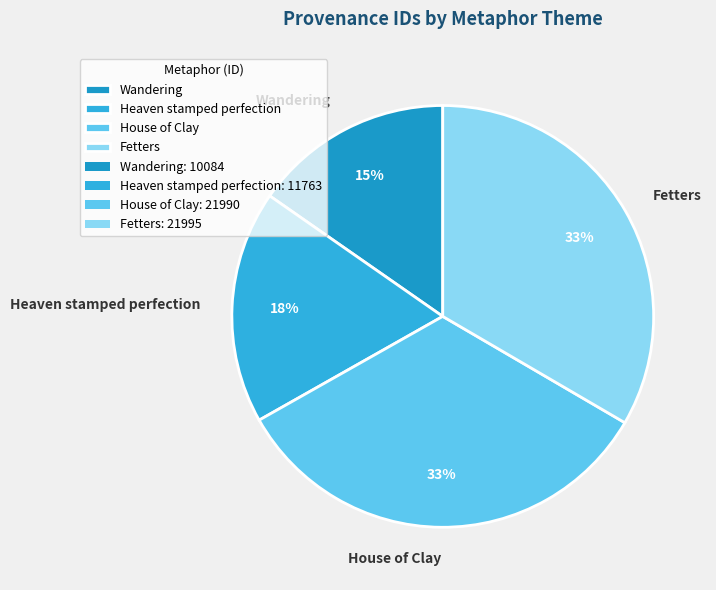

Does House of Clay account for over 50% of the chart?

No